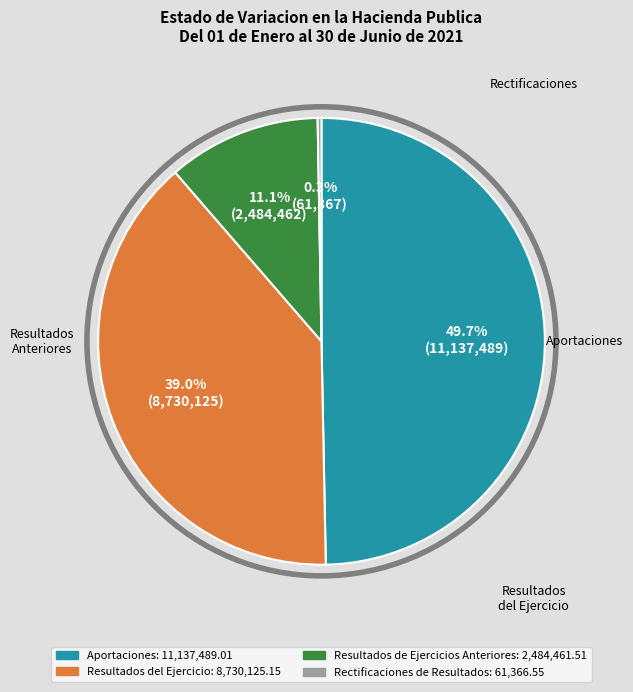

Is it true that Resultados del Ejercicio is 39% of the pie?

True